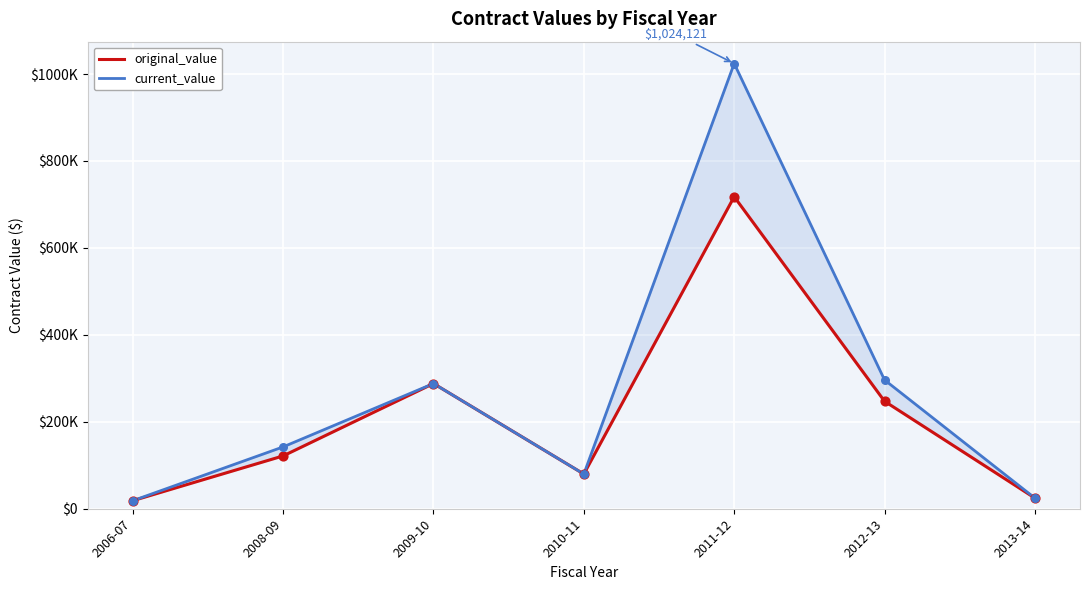

Is the value of current_value at 2011-12 greater than the value of original_value at 2010-11?

Yes